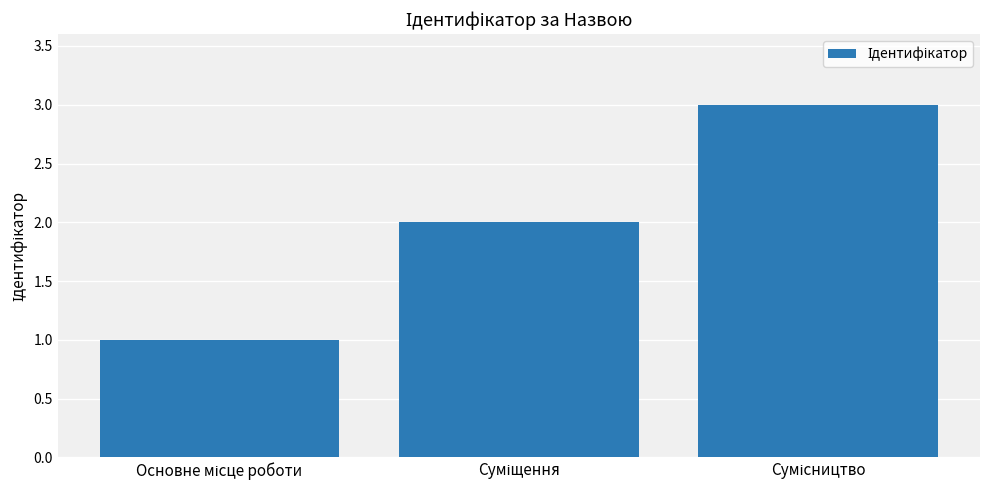

What is the maximum value shown in the chart?

3